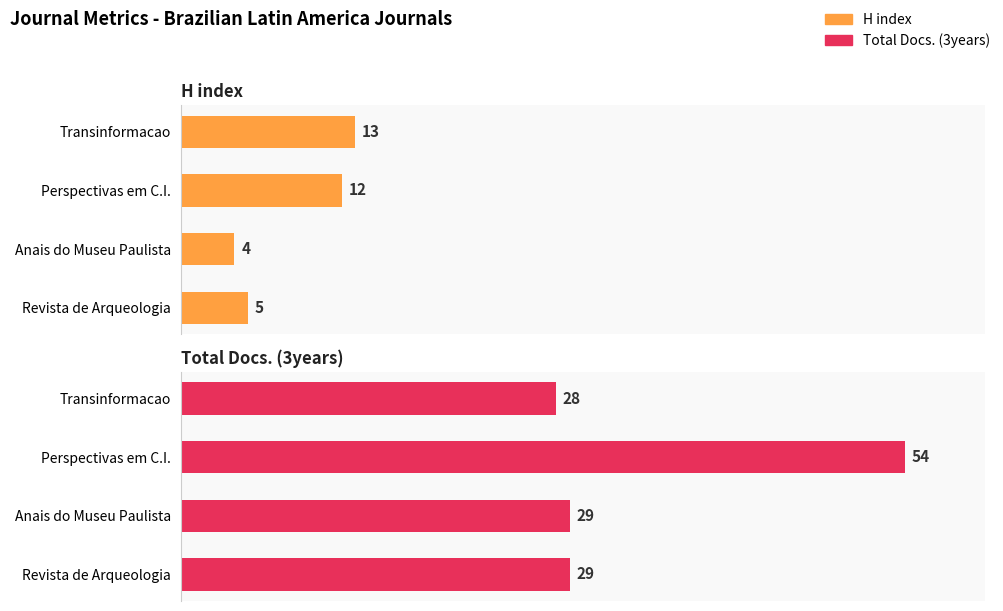

How many data points in Total Docs. (3years) are above 29?

1